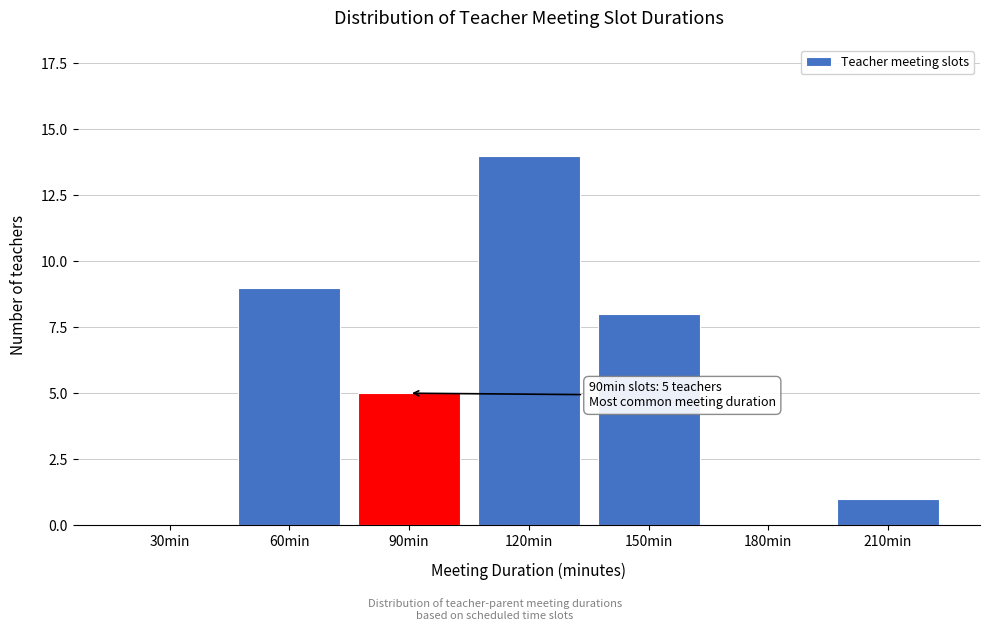

Reading right to left, transcribe all the data shown in this chart.

210min=1	180min=0	150min=8	120min=14	90min=5	60min=9	30min=0